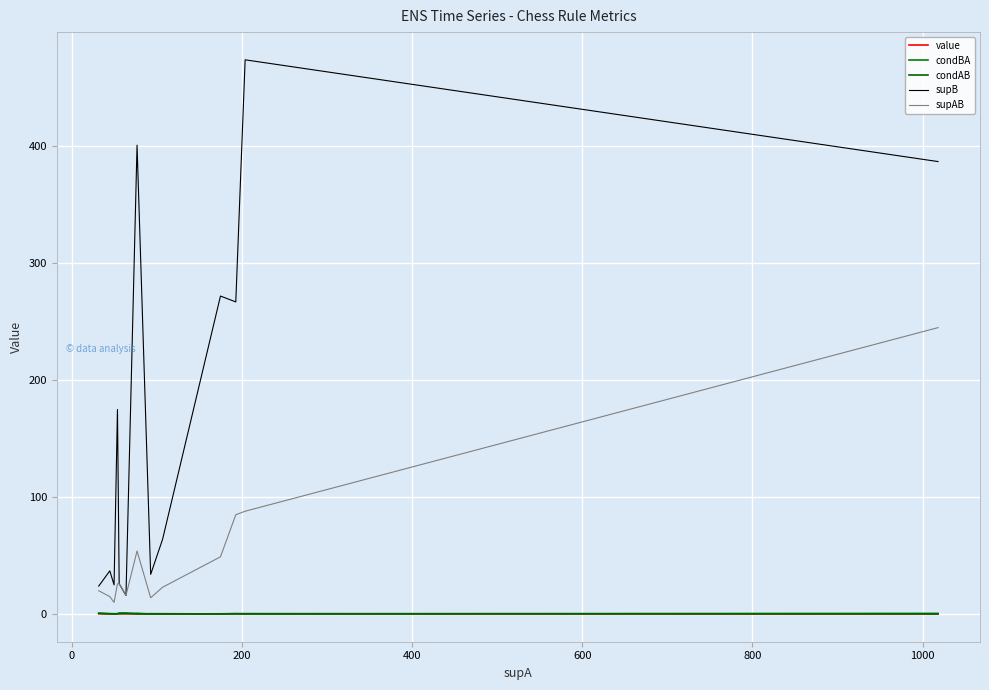

Rank the series by their maximum value, from lowest to highest.

value, condAB, condBA, supAB, supB